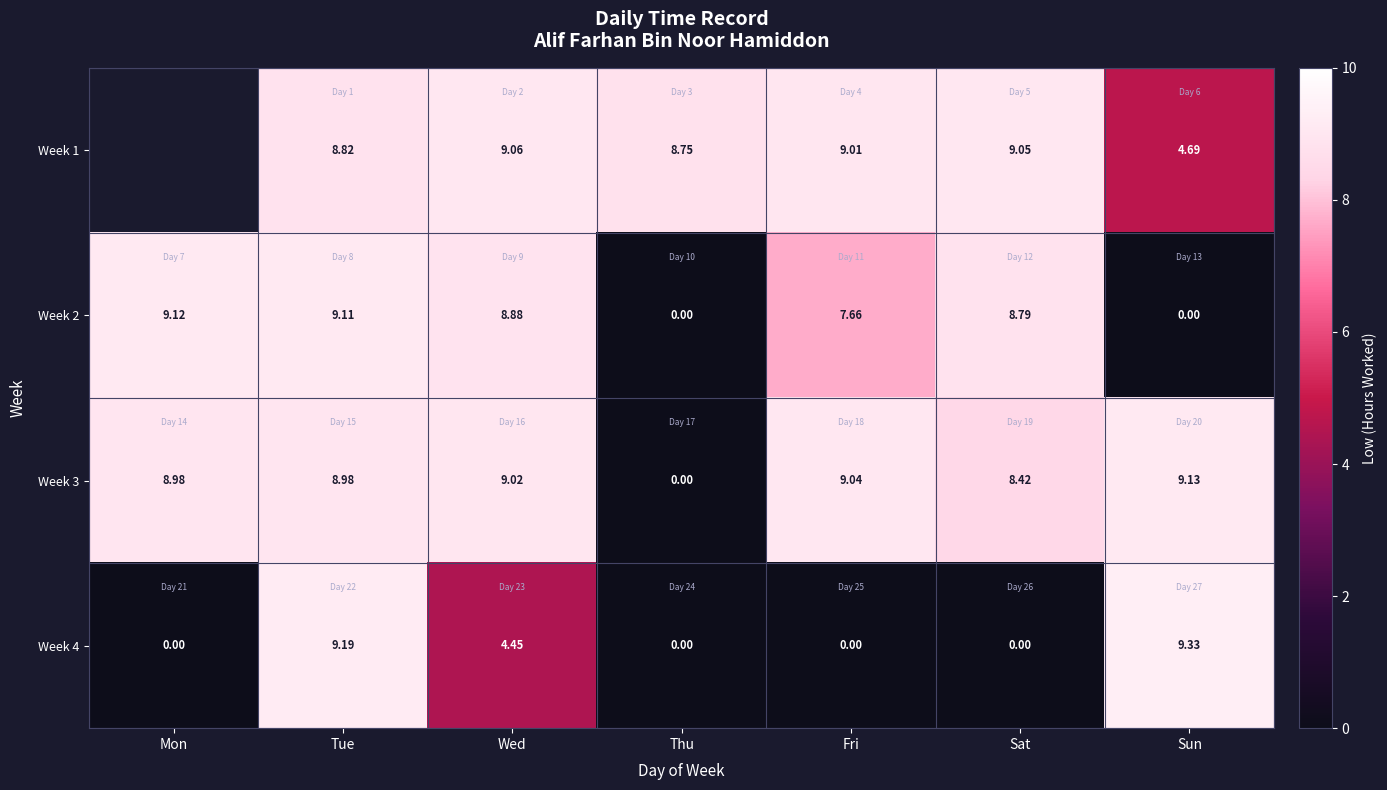

How many data points in row_0 are above 8?

5